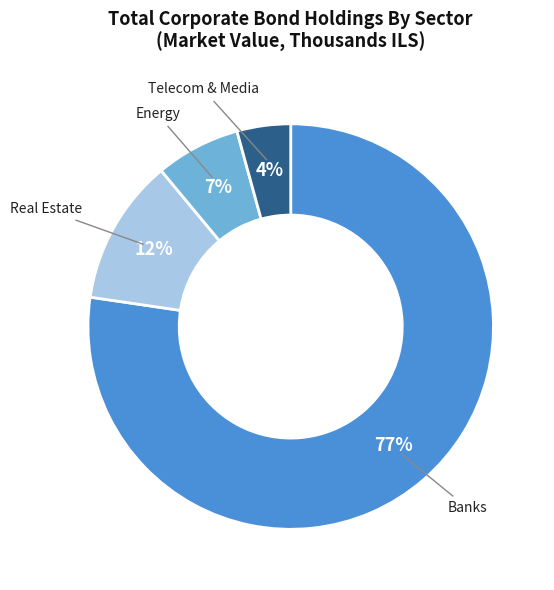

Approximately how many times larger is the value at Energy compared to Real Estate?

0.6